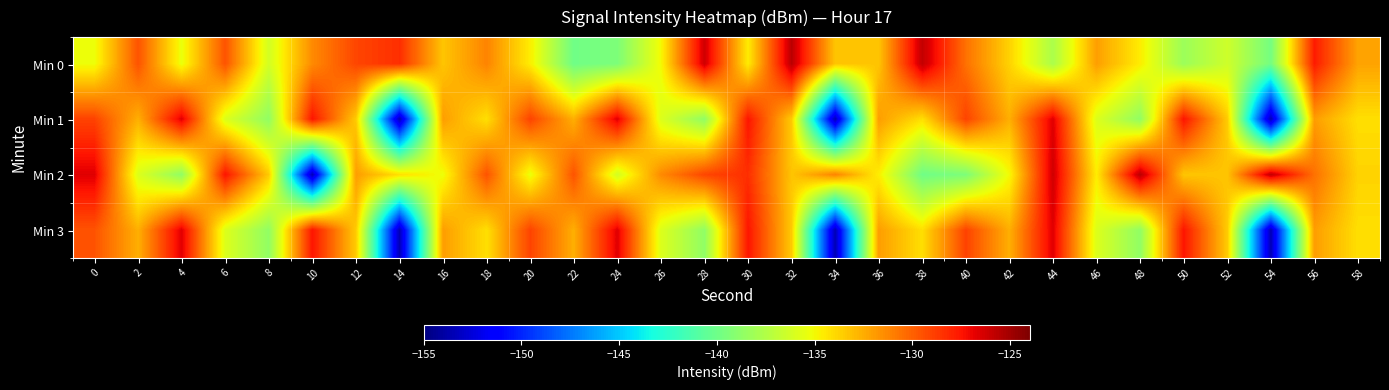

Rank the series at 32 from highest to lowest value.

Min 0, Min 2, Min 1, Min 3